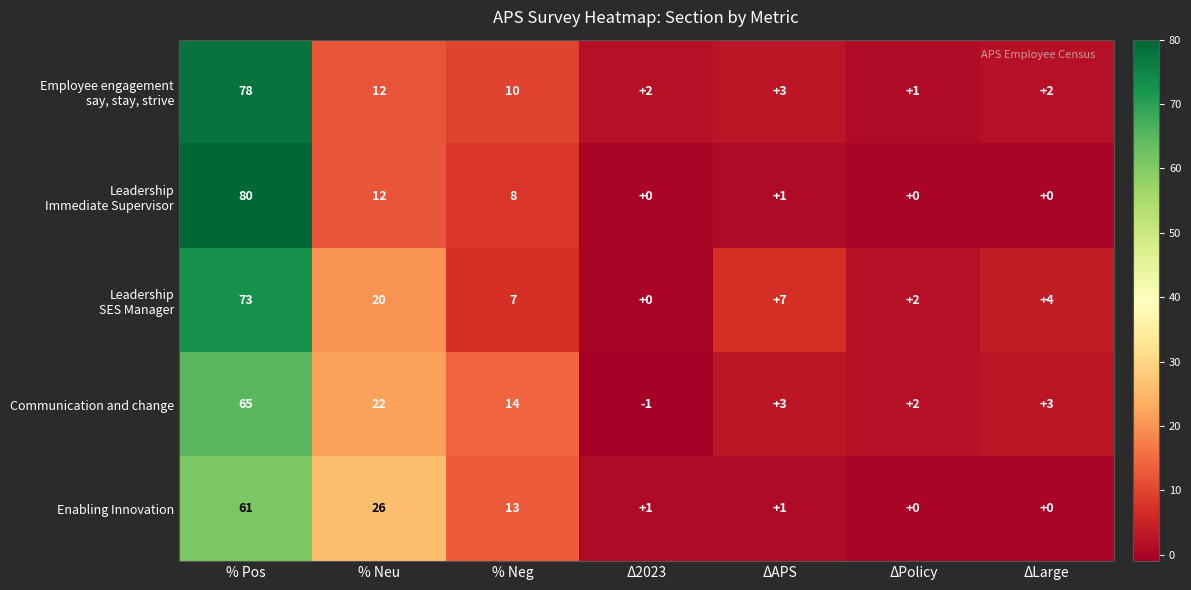

At which category is the sum across all series the highest?

% Pos